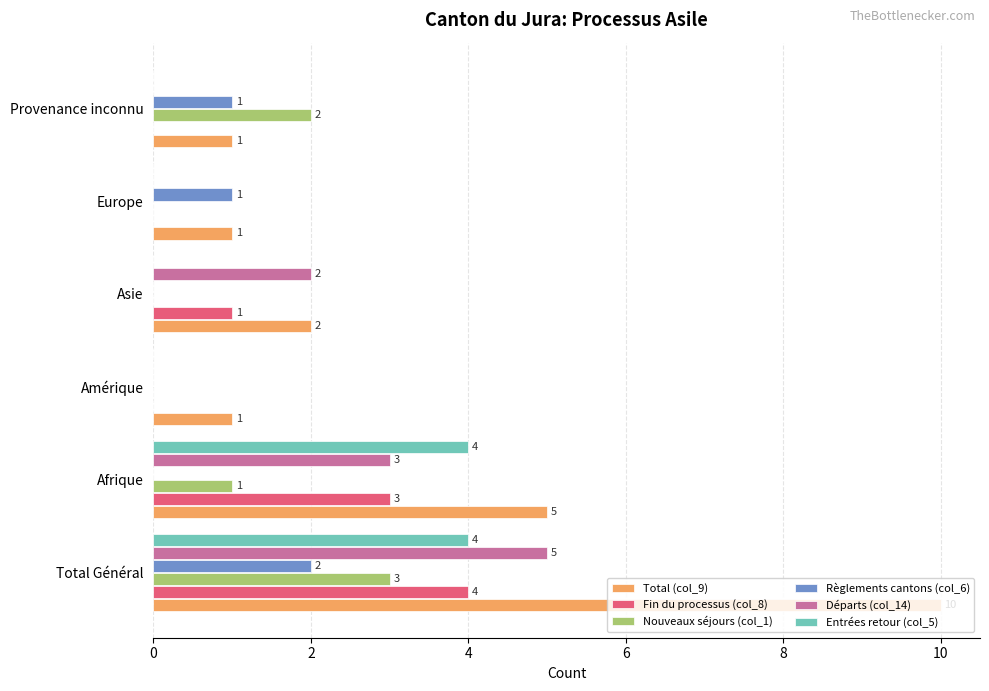

How many positive values does the Entrées retour (col_5) series have?

2